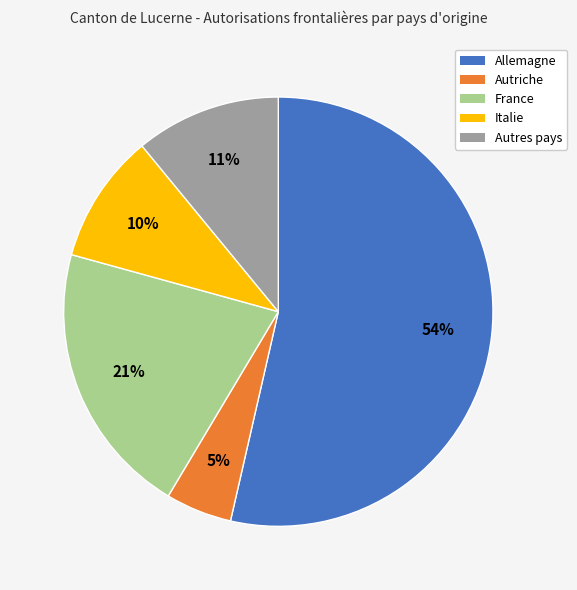

To the nearest percent, what is the difference between the Autriche and Autres pays slice percentages?

6%